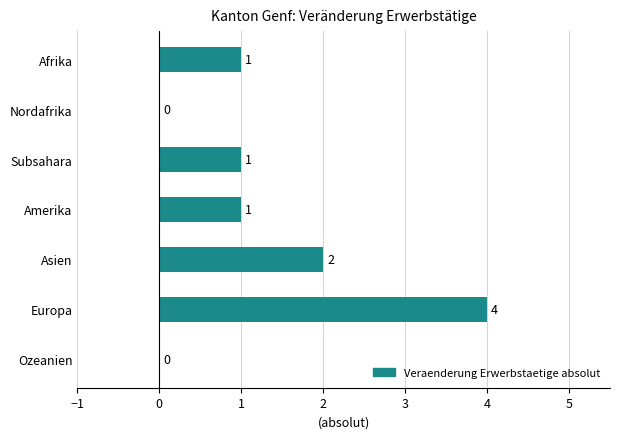

How many data points does each series have?

7